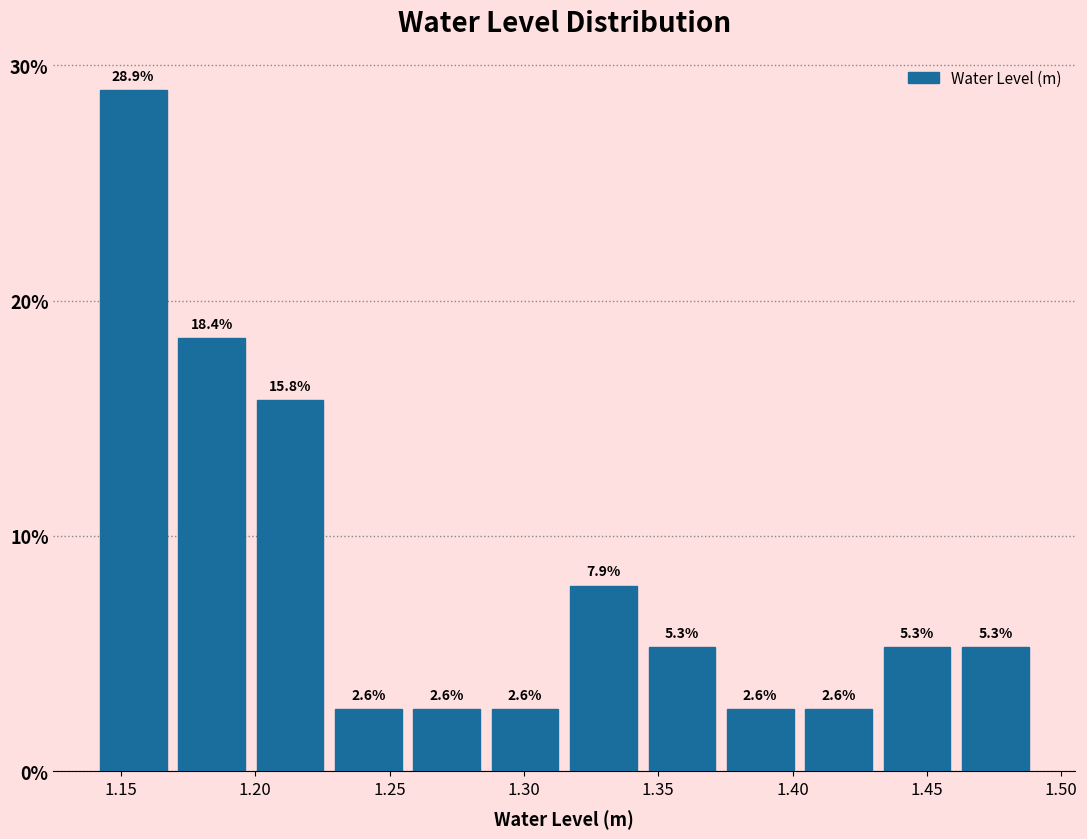

Over which range of the x-axis is the bar tallest?

1.140 to 1.170